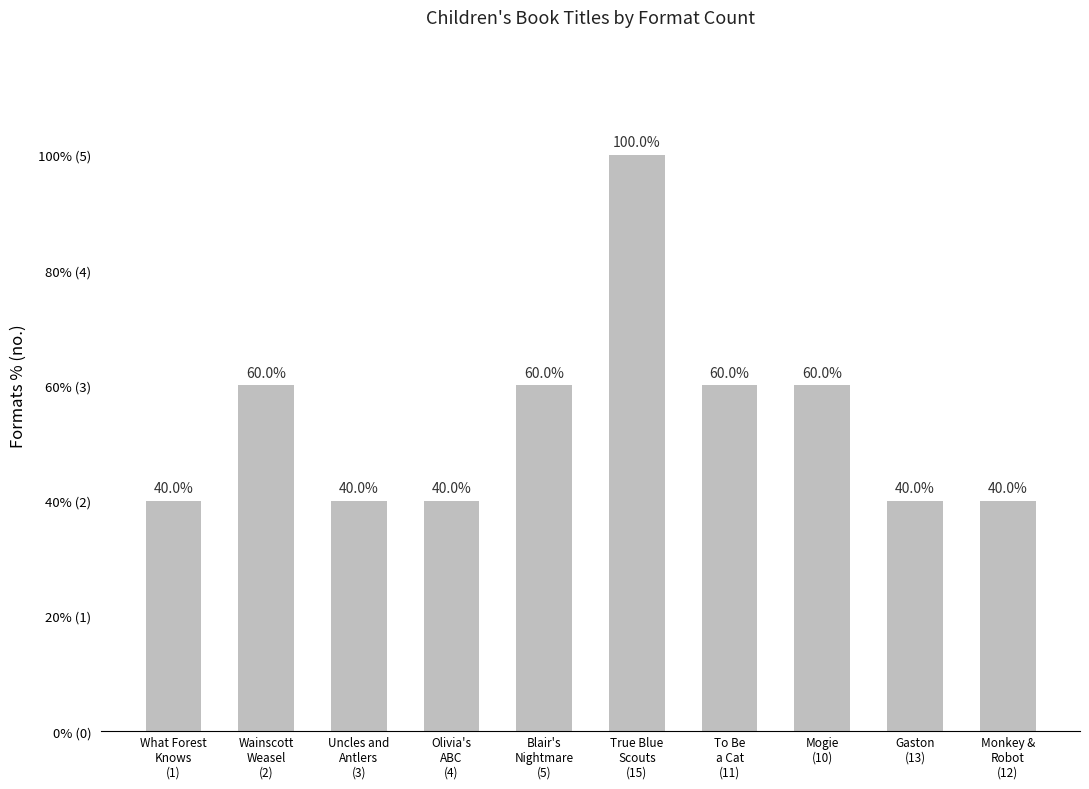

What is the smallest value displayed?

2